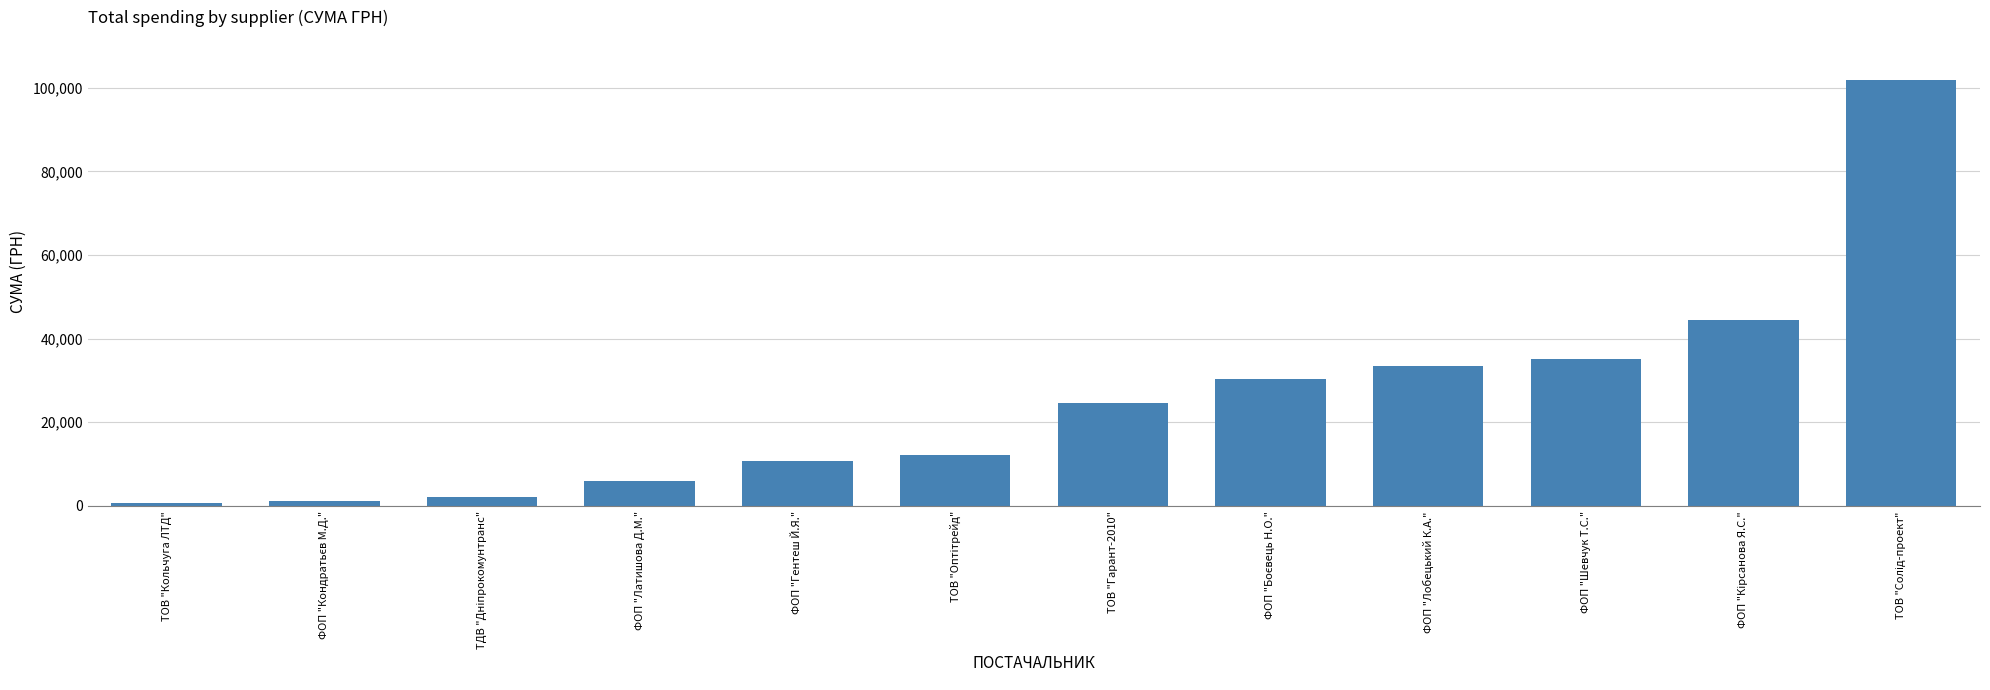

What is the value of the 4th bar from the left?

5801.0